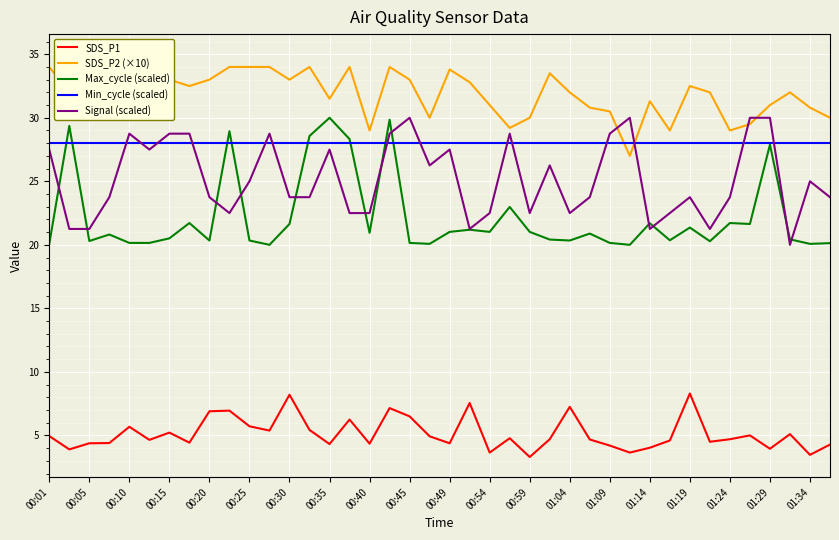

What is the difference between the maximum and minimum values in the SDS_P1 series?

5.0